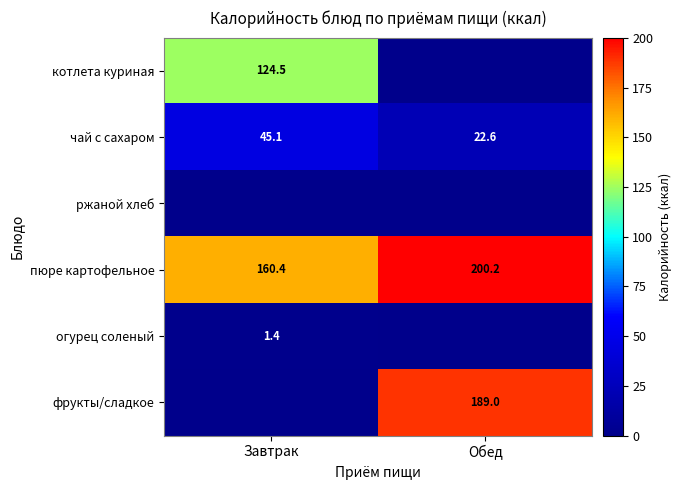

What is the difference between the maximum and minimum values in the чай с сахаром series?

22.5